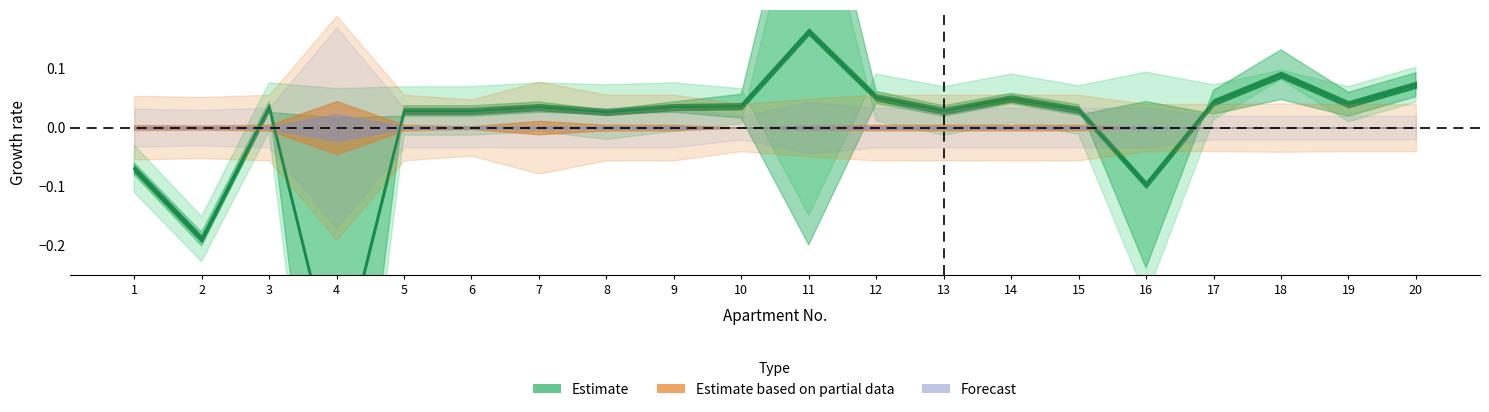

How many positive values are there?

16